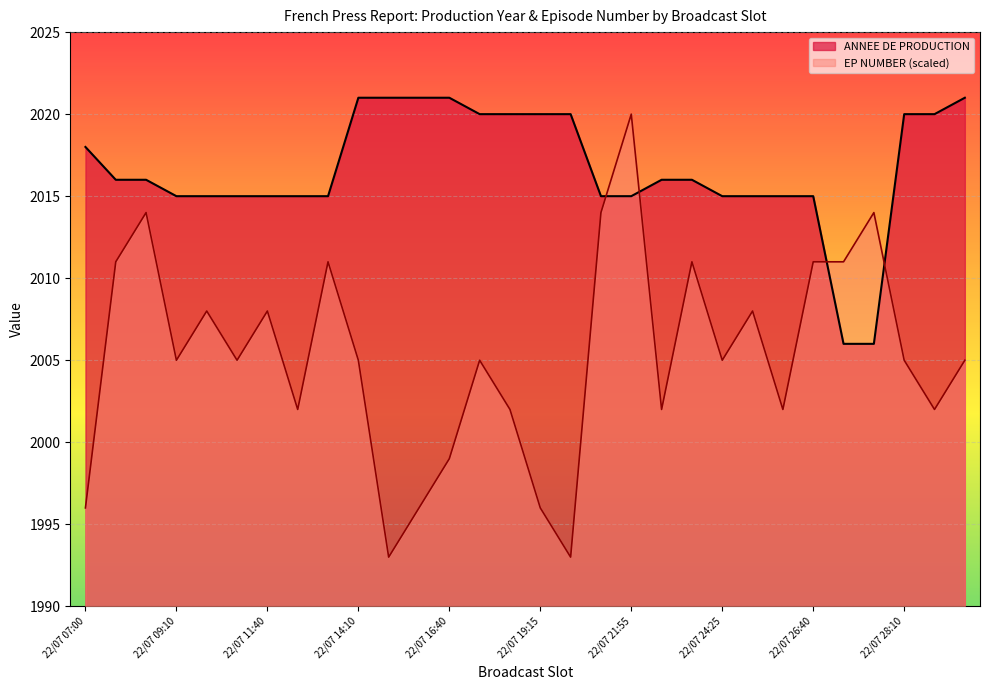

How many lines are shown in the chart?

2